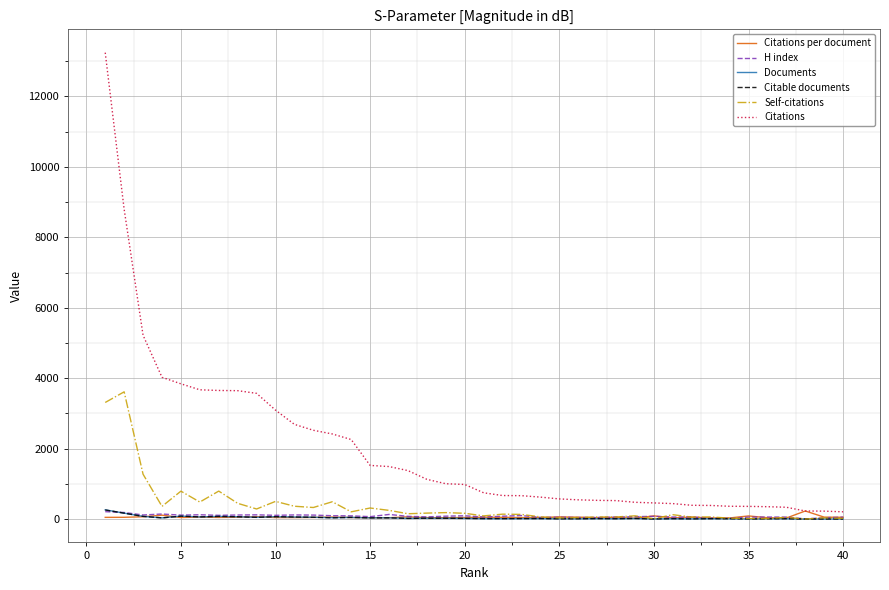

What is the maximum value for Citations?

13244.0